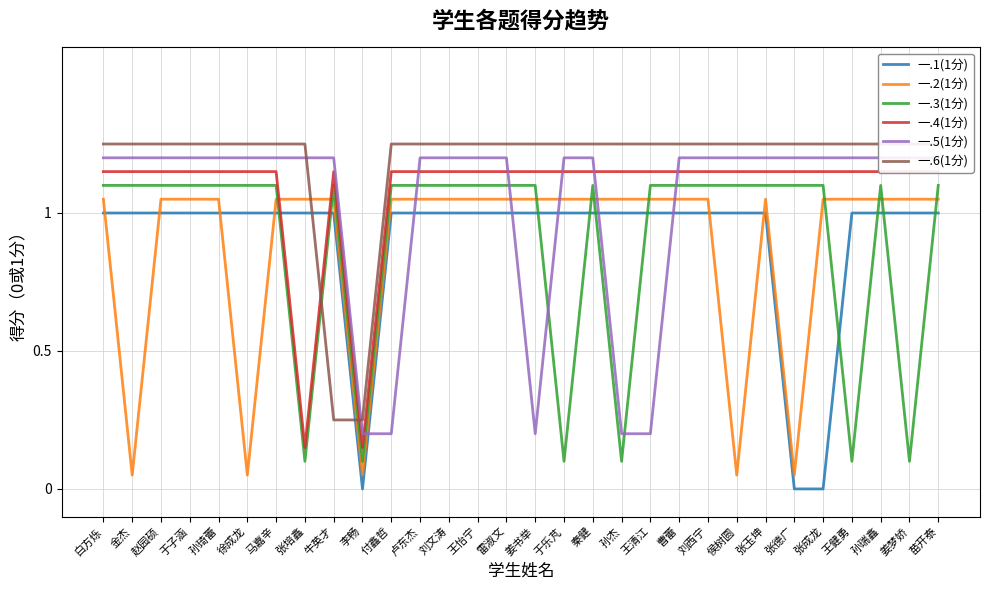

Between 王健勇 and 刘文涛, which is larger?

王健勇